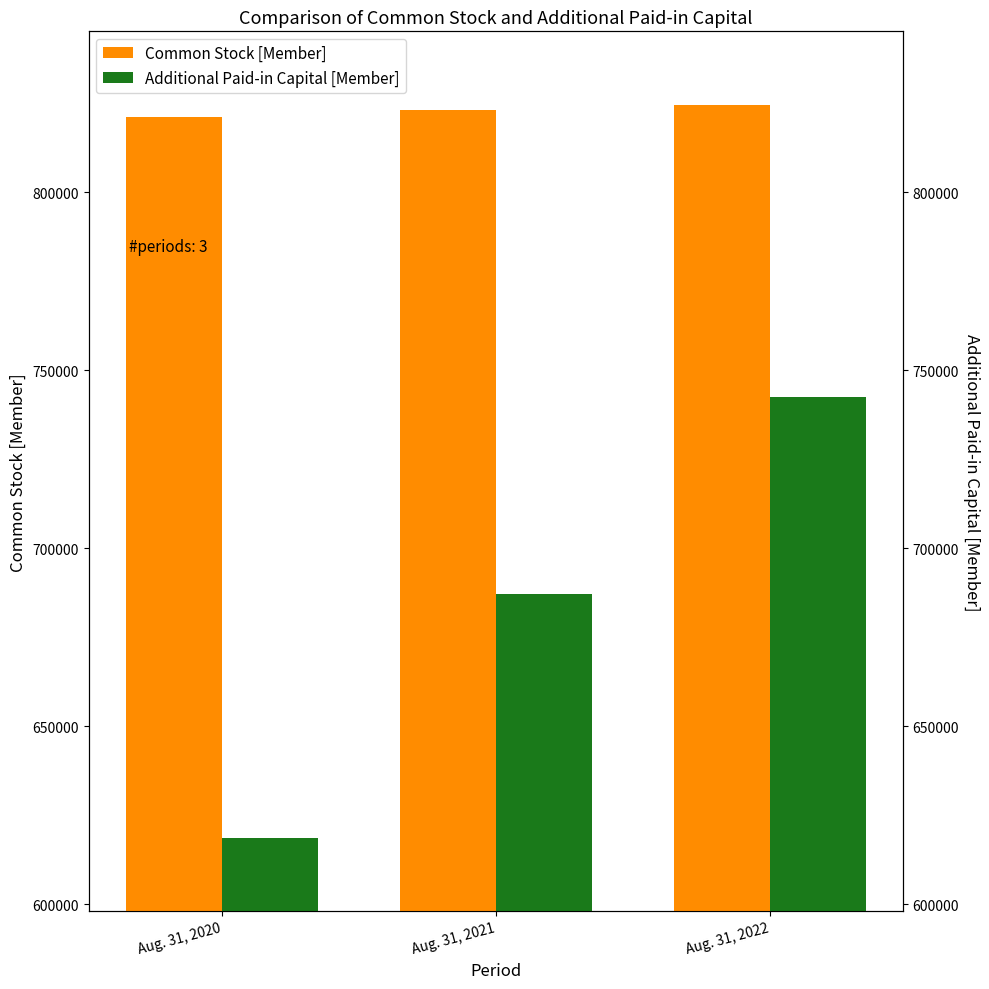

Reading right to left, transcribe all the data shown in this chart.

Common Stock [Member]: Aug. 31, 2022=824629	Aug. 31, 2021=823171	Aug. 31, 2020=821284
Additional Paid-in Capital [Member]: Aug. 31, 2022=742591	Aug. 31, 2021=687211	Aug. 31, 2020=618707